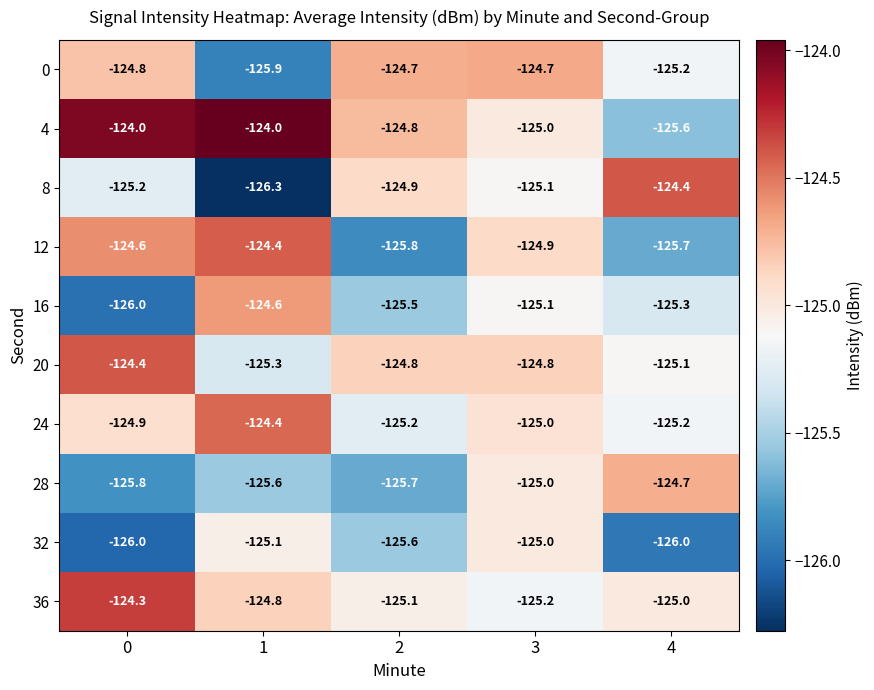

At which category is the sum across all series the highest?

3